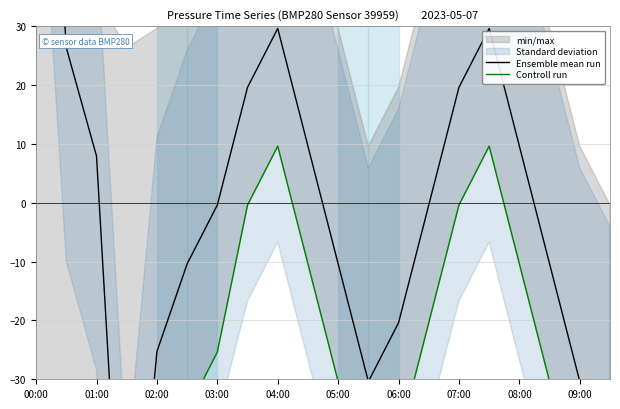

True or false: Ensemble mean run and Controll run cross at least once.

False